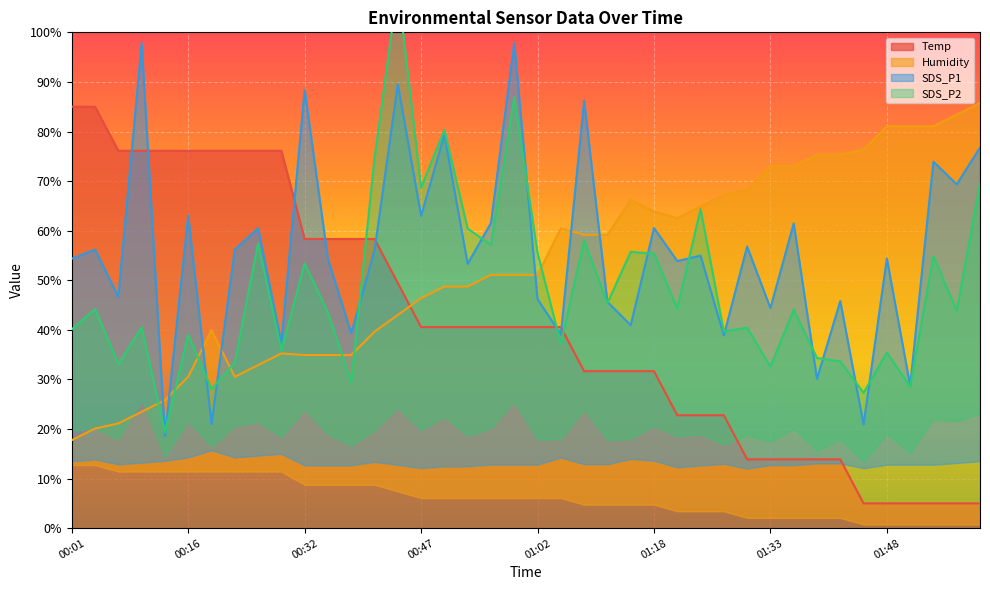

Where do Temp and SDS_P1 first cross each other?

00:07 and 00:10